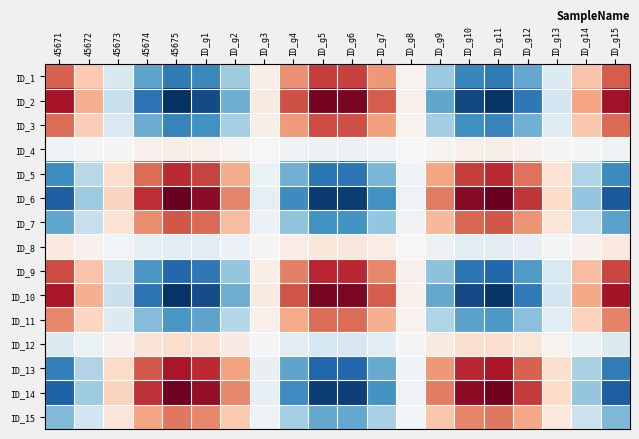

How many categories are shown in the chart?

20